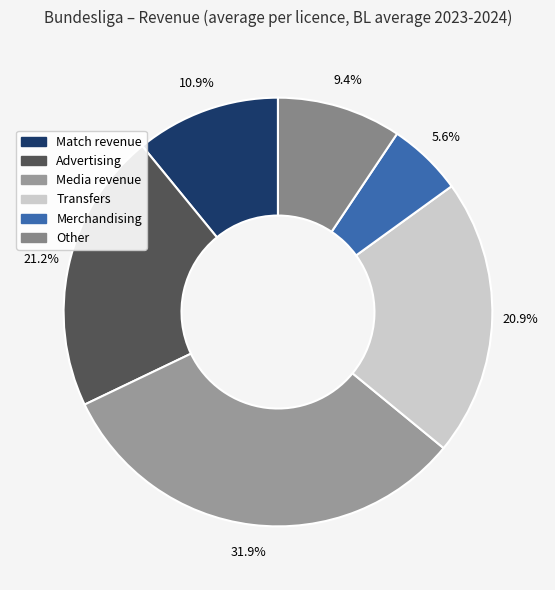

What is the ratio of the value at Advertising to the value at Transfers?

1.0